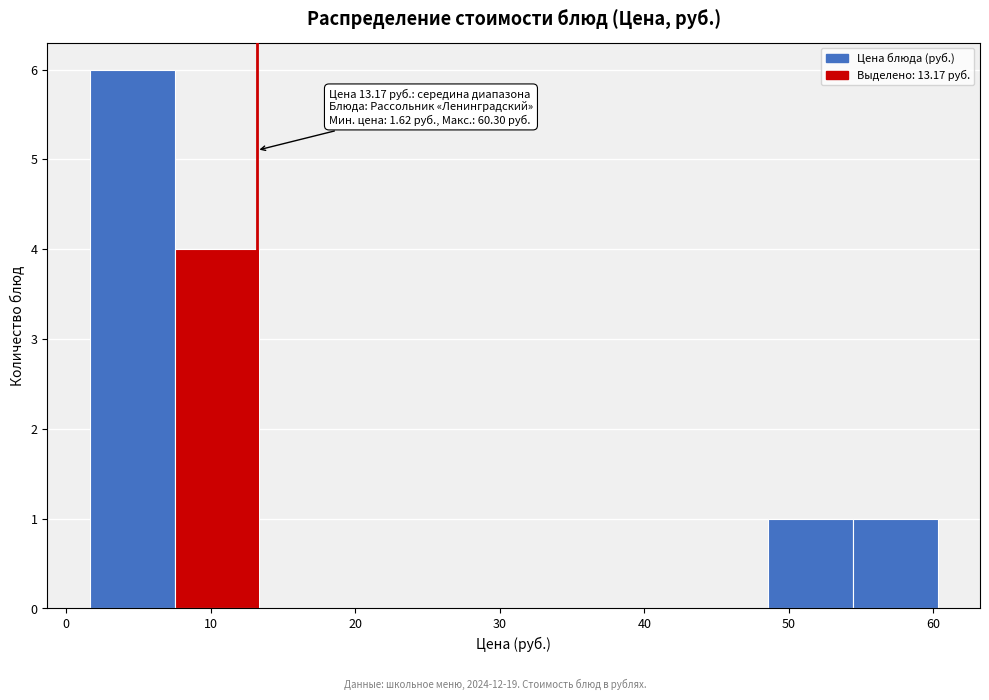

Which range on the x-axis has the tallest bar?

2 to 7